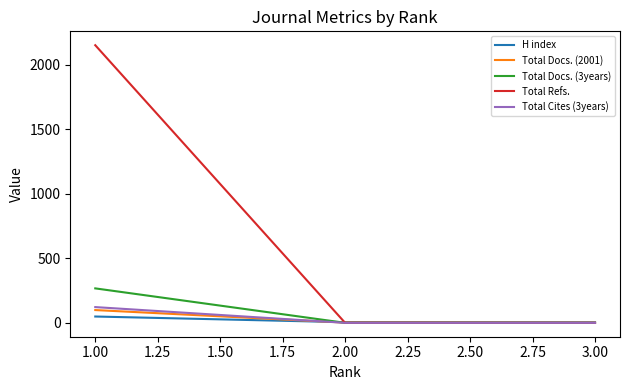

Does the chart have visible grid lines?

No